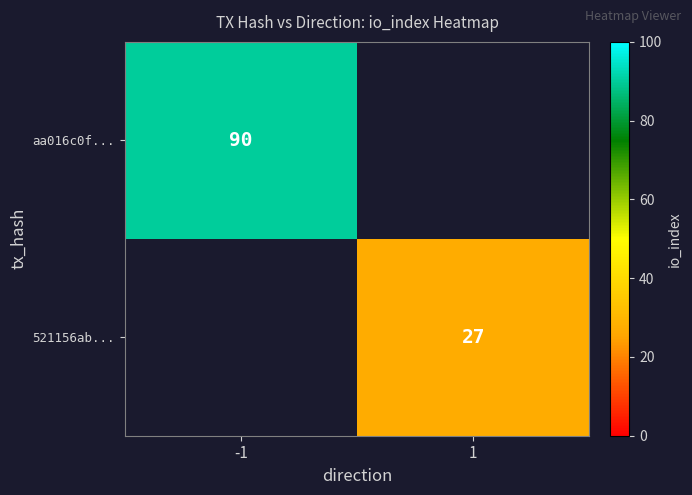

Is it true that 521156ab... equals 19 at 1?

False